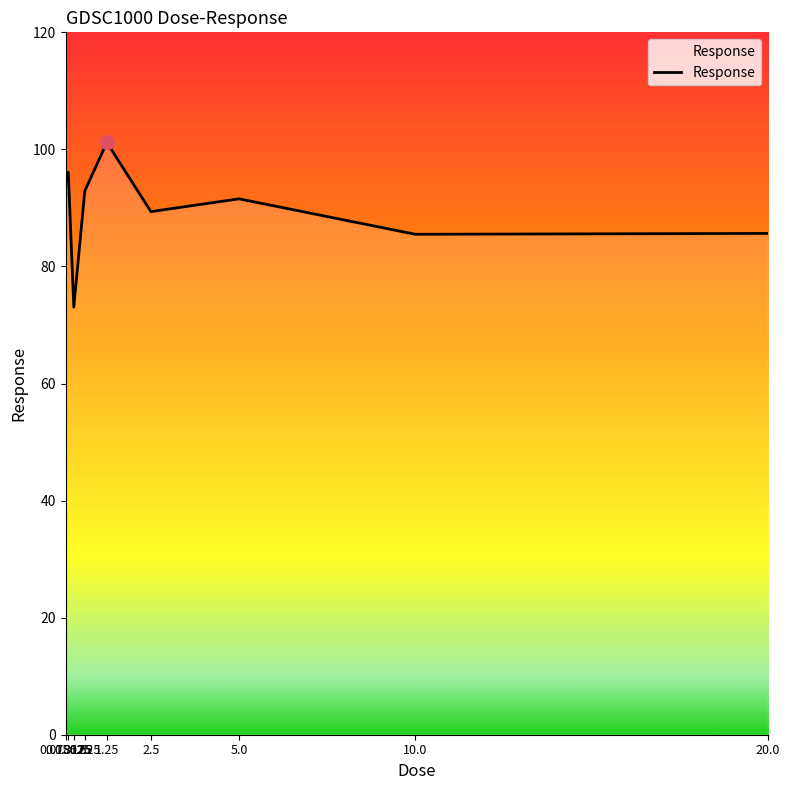

What is the minimum value shown in the chart?

73.1